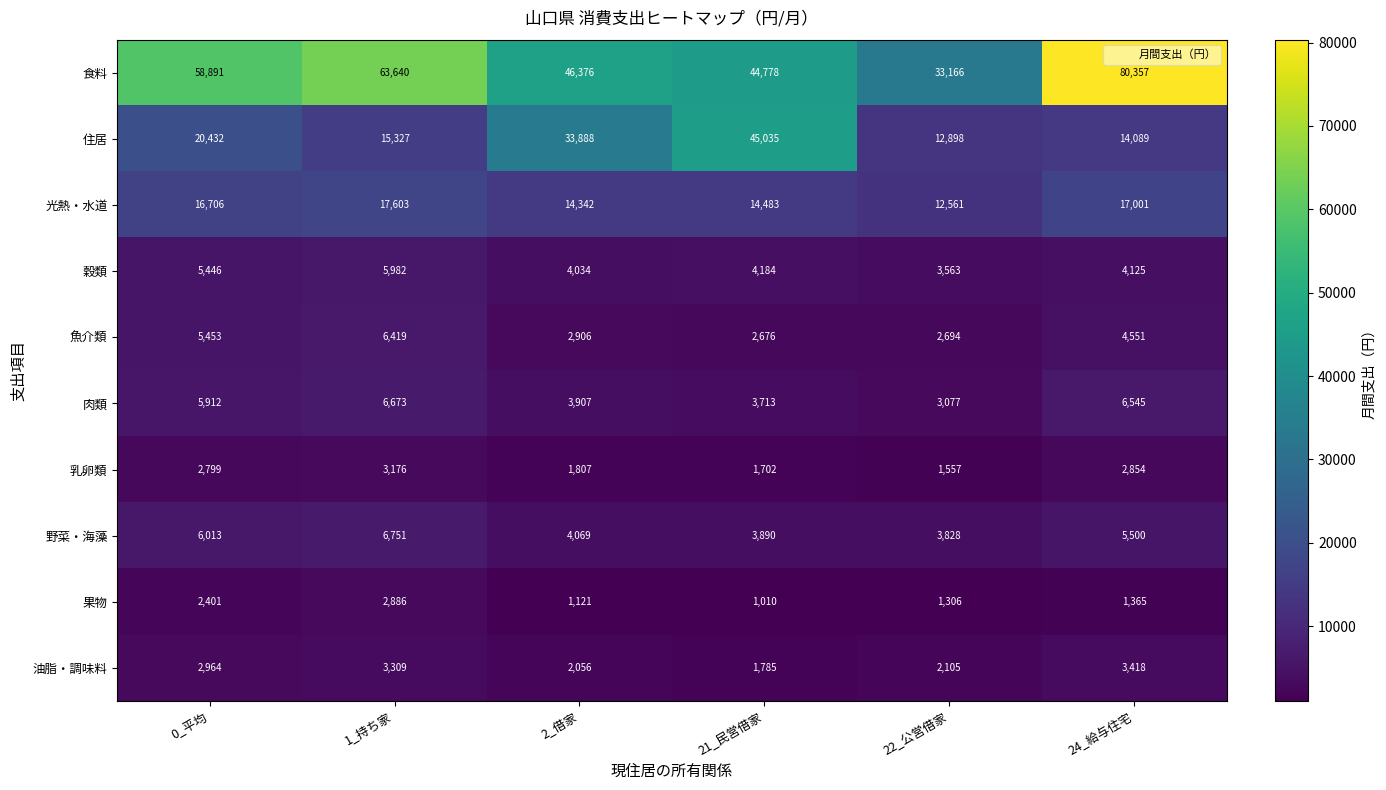

What is the smallest value displayed?

1010